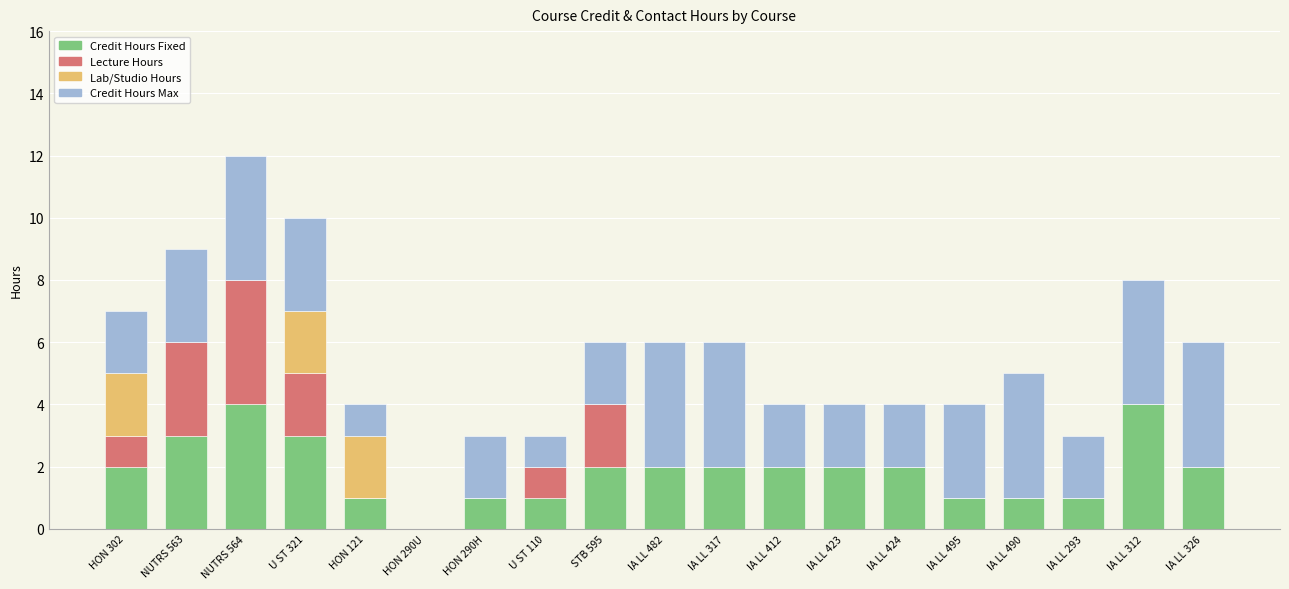

What is the maximum value for Credit Hours Fixed?

4